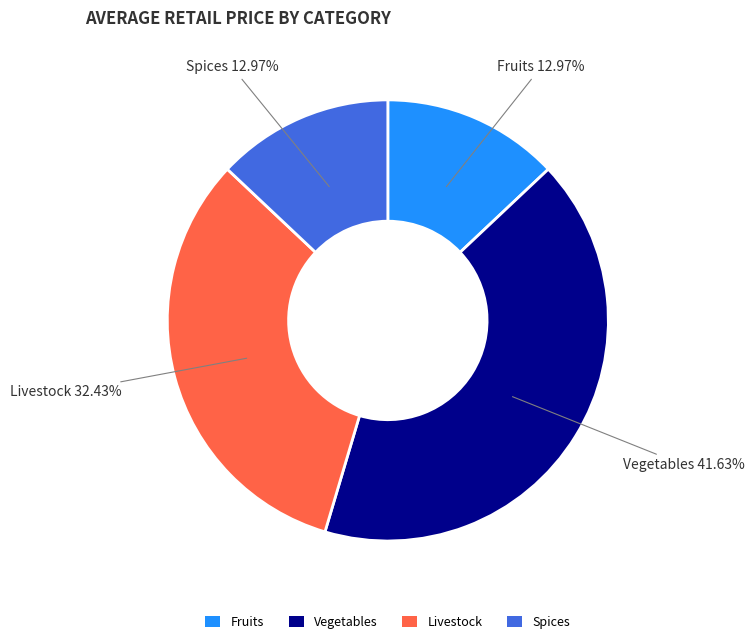

What is the ratio of the value at Spices to the value at Vegetables?

0.3